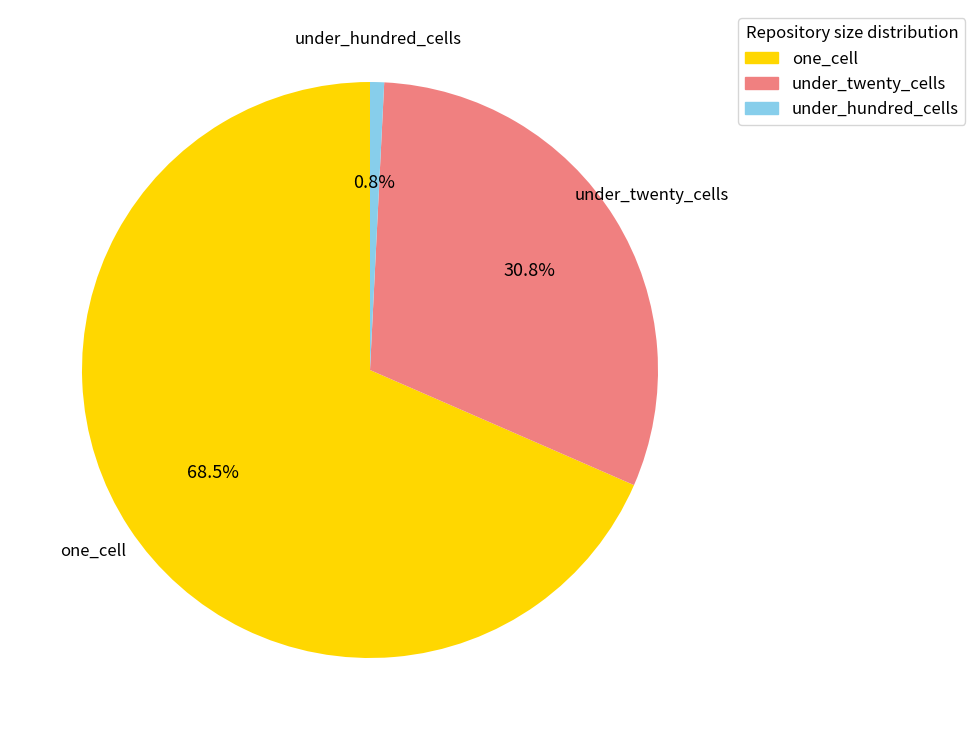

How many slices are in this pie chart?

3